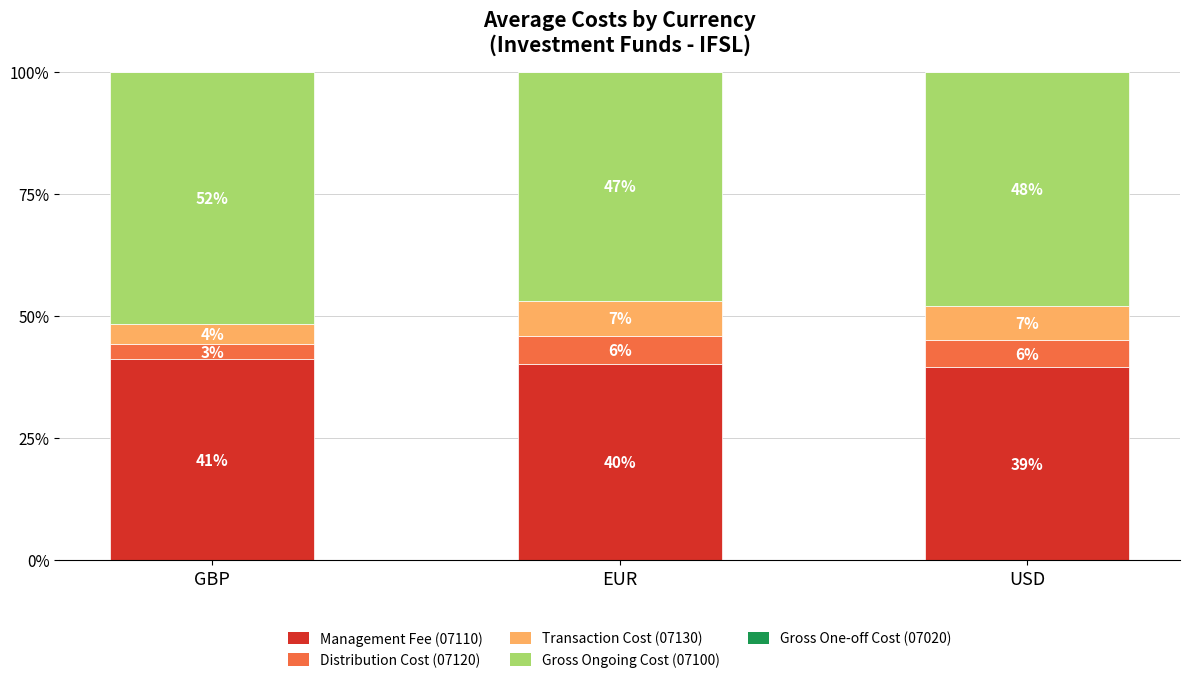

What is the sum of the Management Fee (07110) values at GBP and USD?

80.5